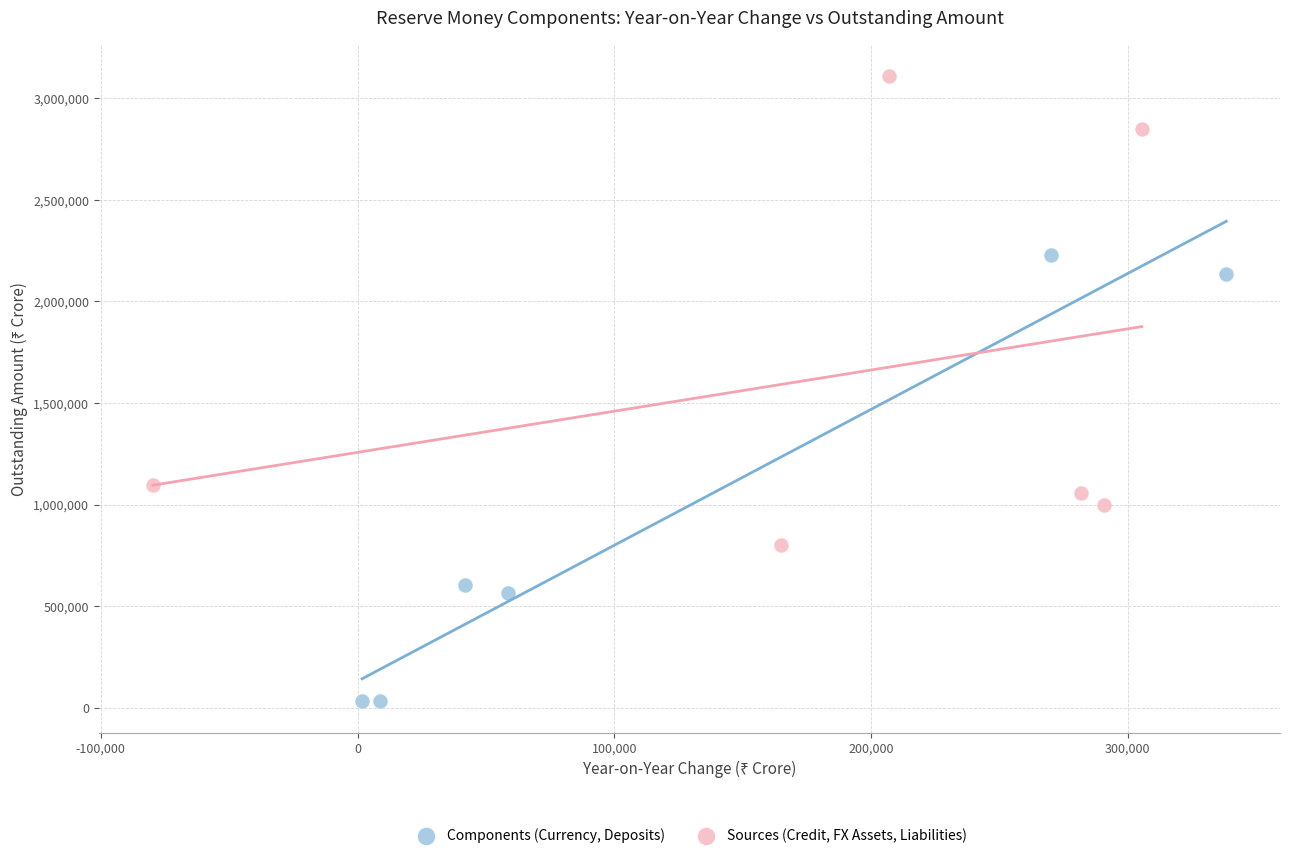

Which series reaches the minimum Y coordinate?

Components (Currency, Deposits)